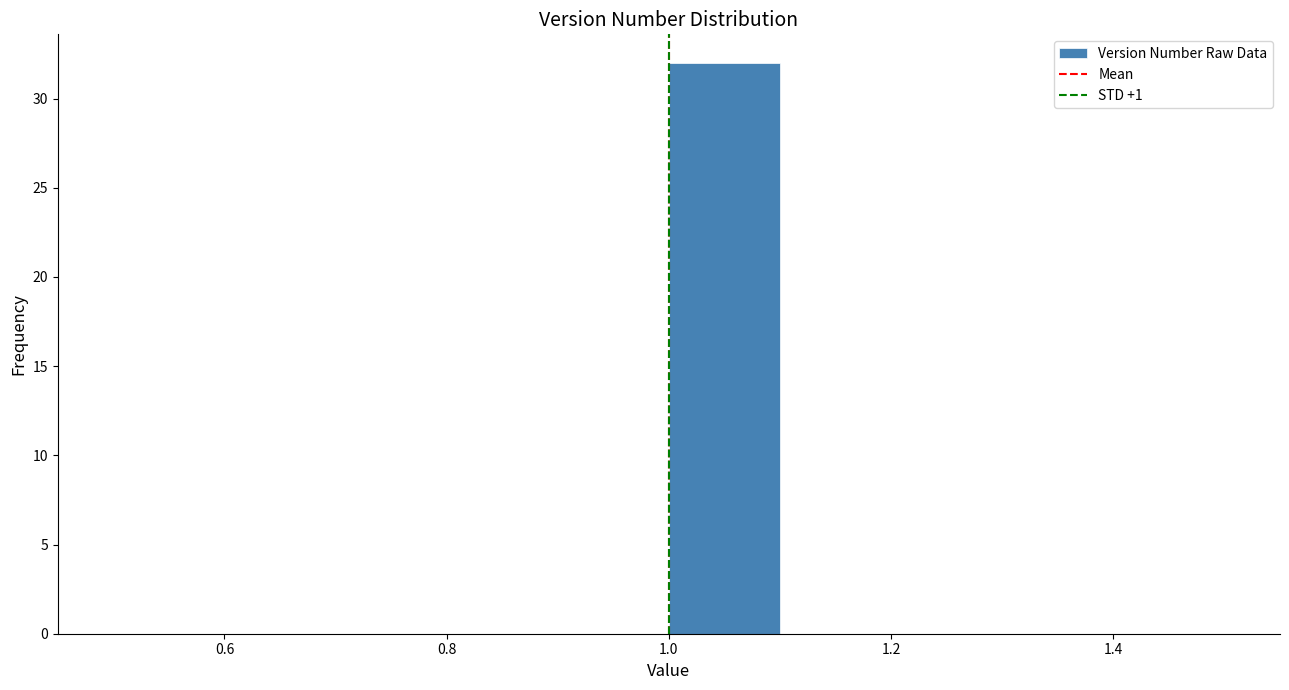

What is the height of the bar covering 1.0 to 1.1 on the x-axis? The values are not printed on the chart, so give them approximately, as read against the axis.

32